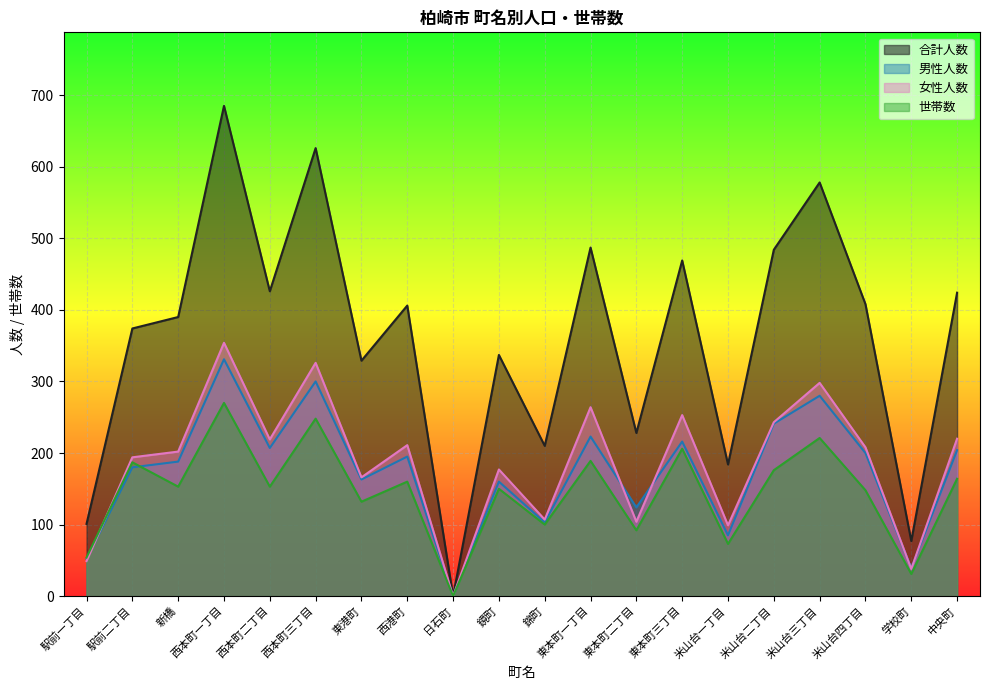

True or false: 女性人数 and 男性人数 intersect in this chart.

True